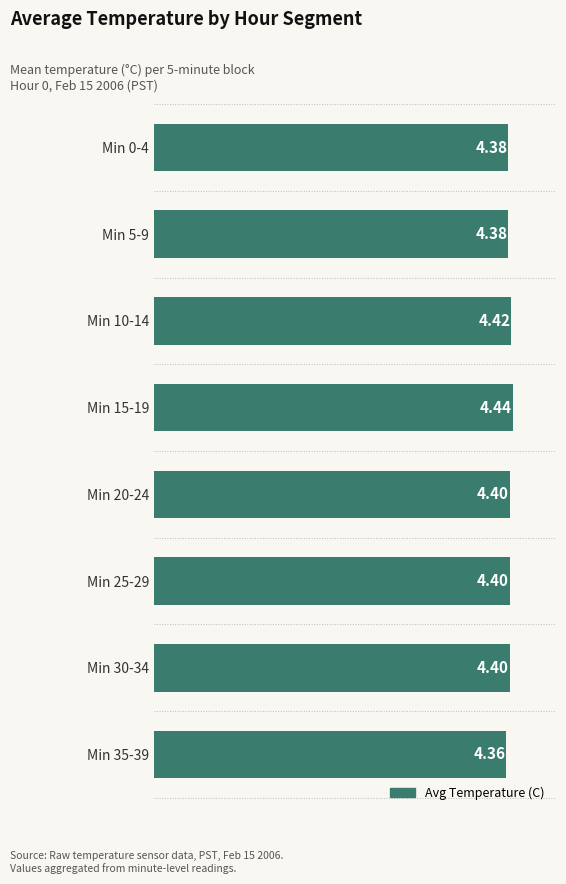

What is the sum of all values?

35.2